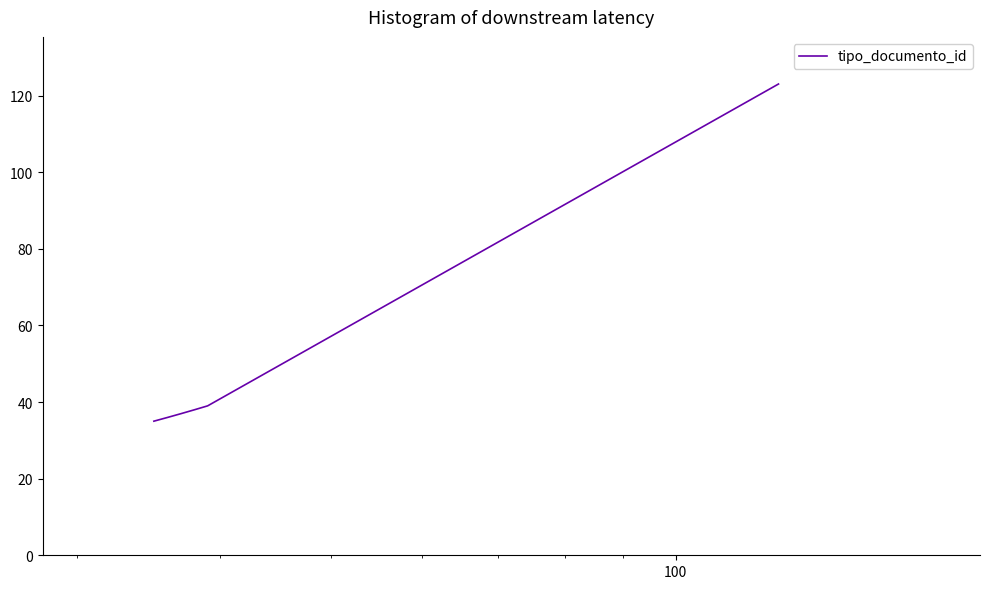

What is the maximum value shown in the chart?

123